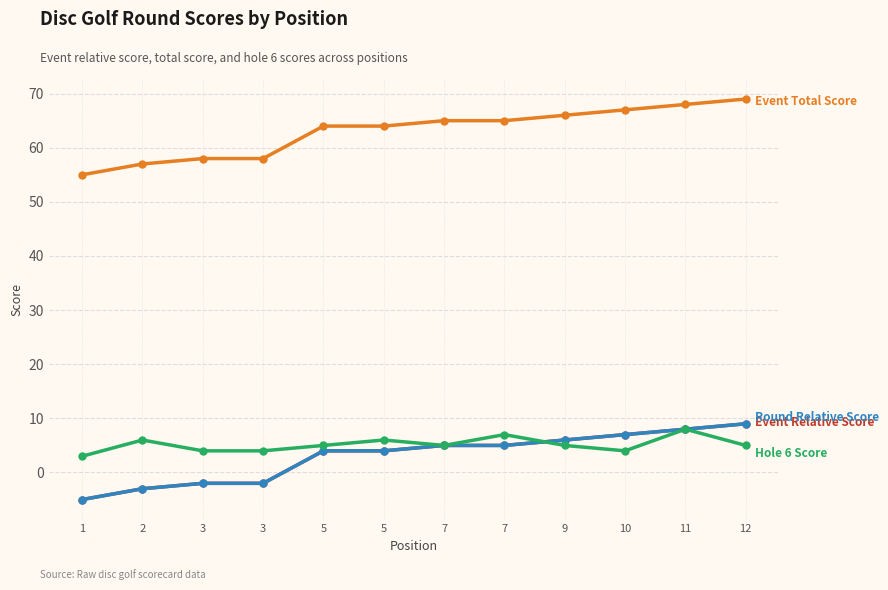

Is this an area chart (filled region under the line)?

No